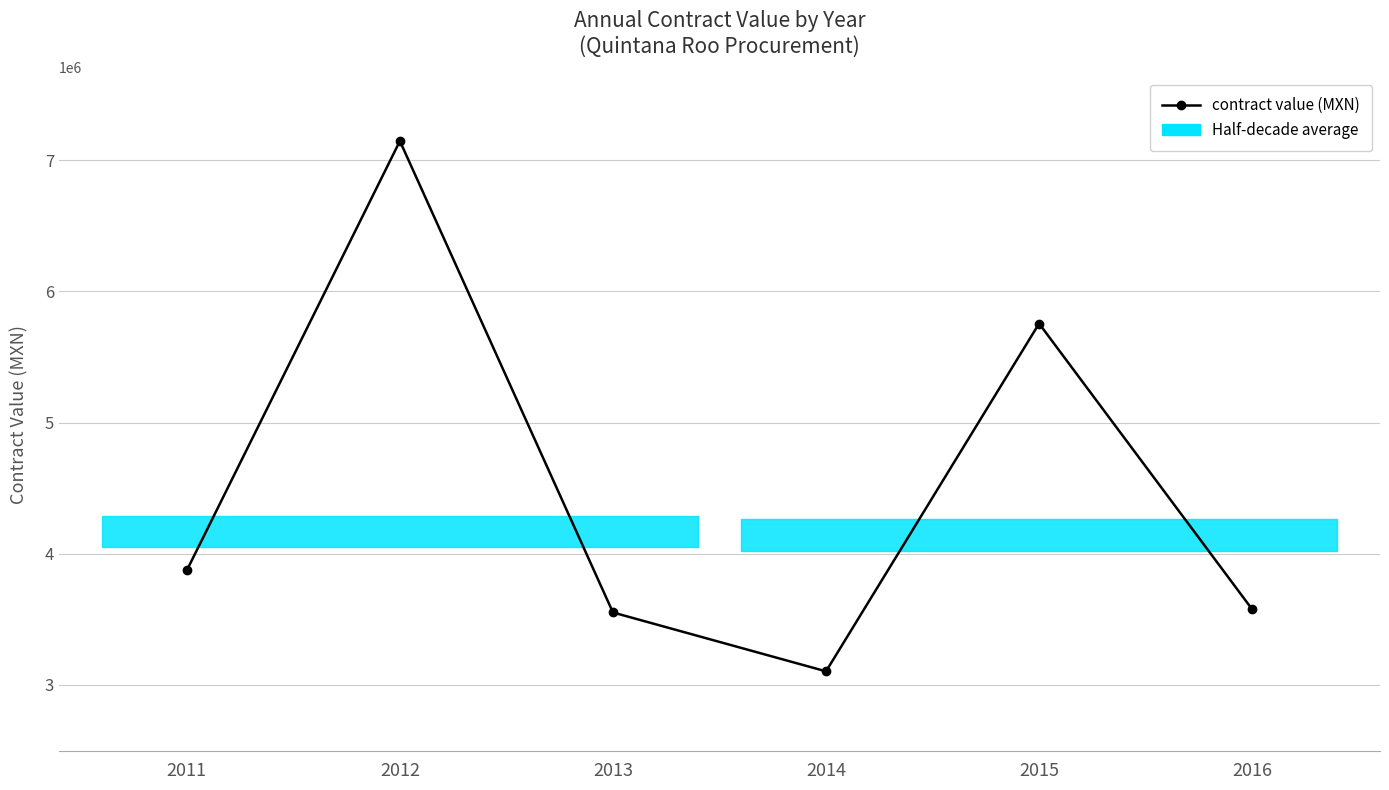

The value at 2014 is 3103448.3. True or false?

True